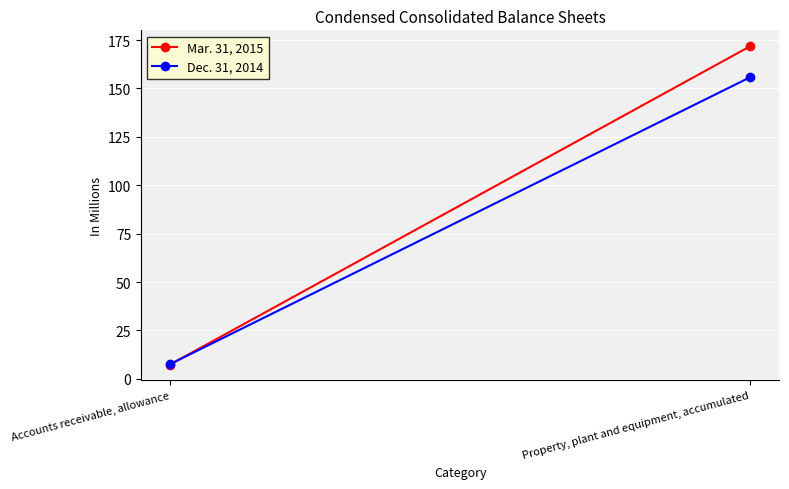

What is the label of the 2nd point from the right?

Accounts receivable, allowance